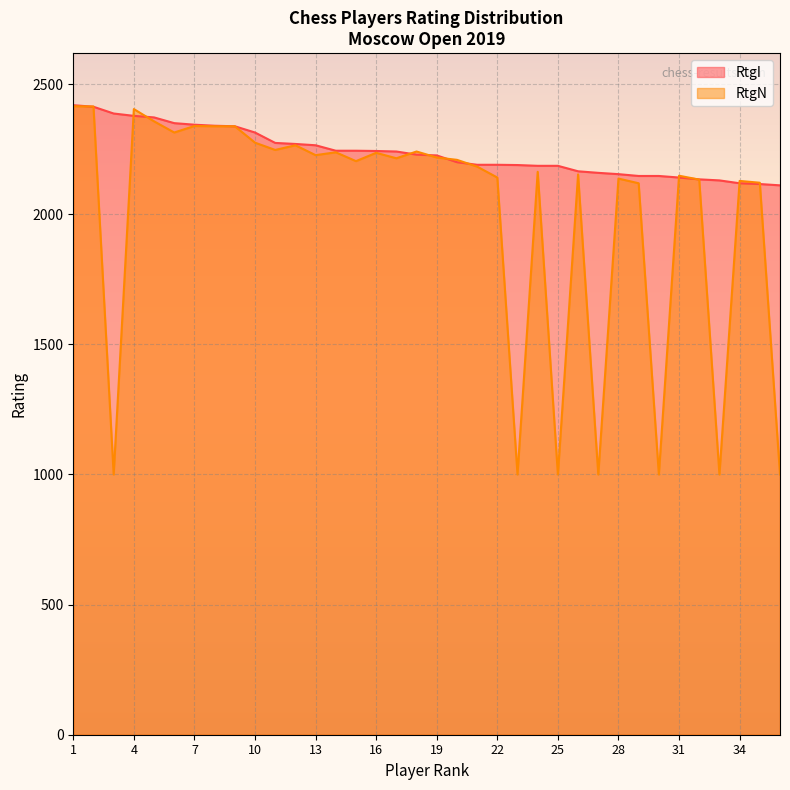

What is the lowest value of the RtgN series?

1000